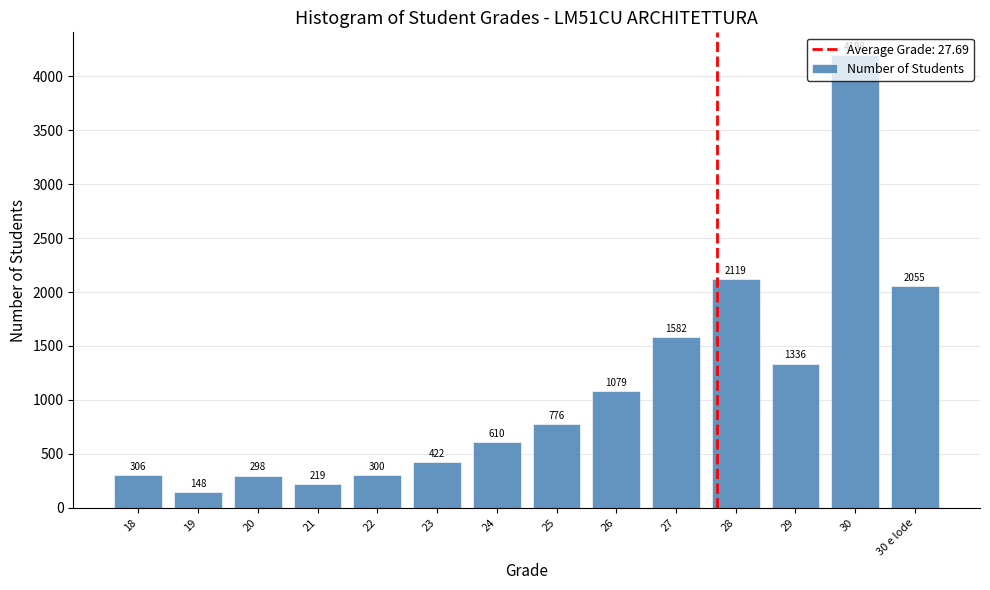

Read the value at 24.

610